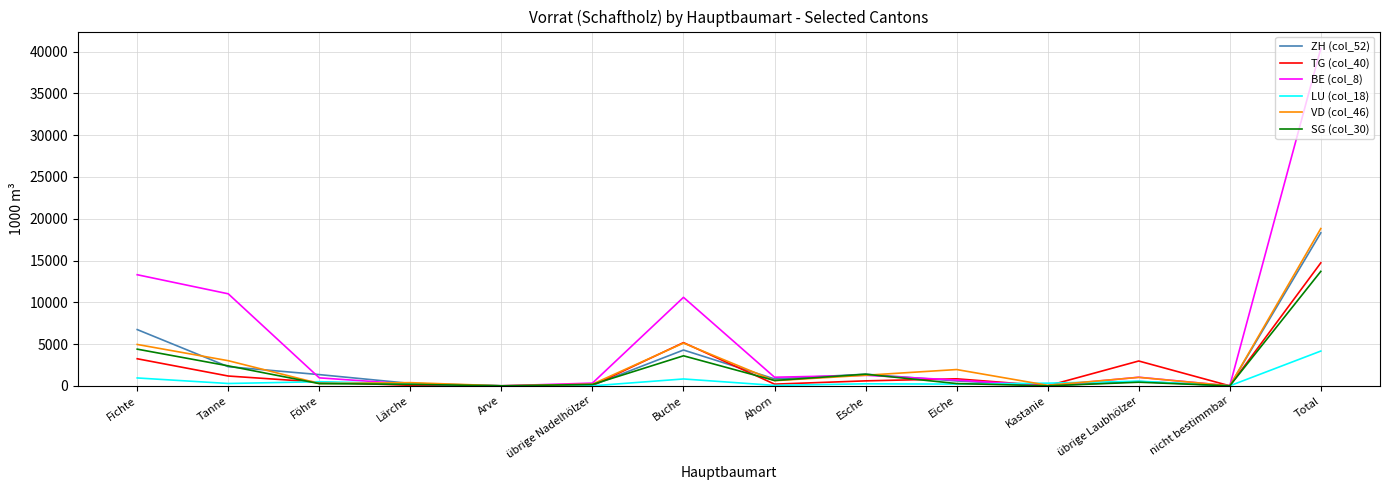

What is the difference between the second highest and second lowest values in the ZH (col_52) series?

6733